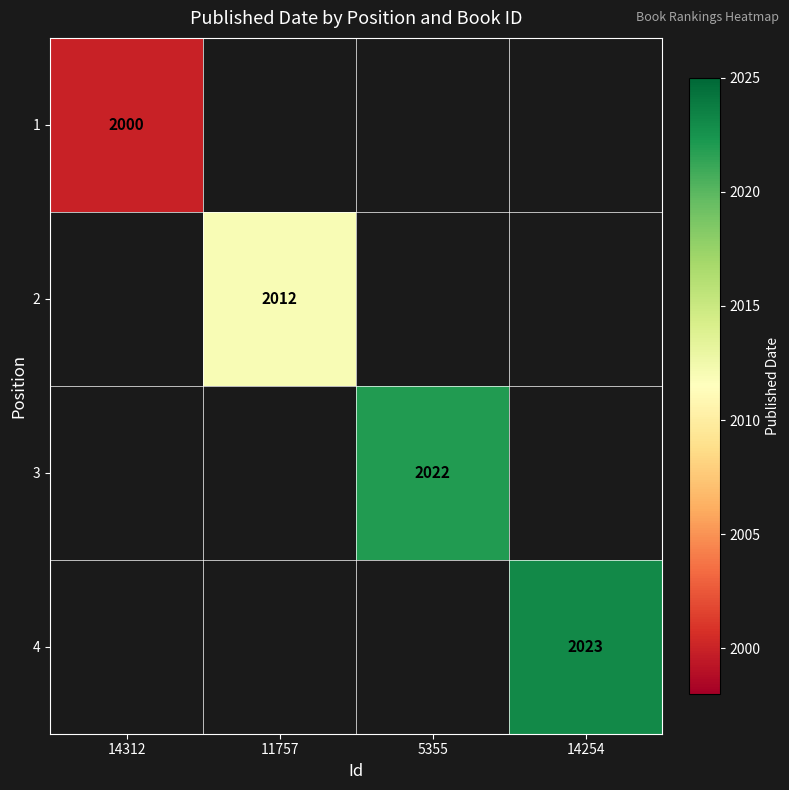

What is the greatest value displayed?

2023.0